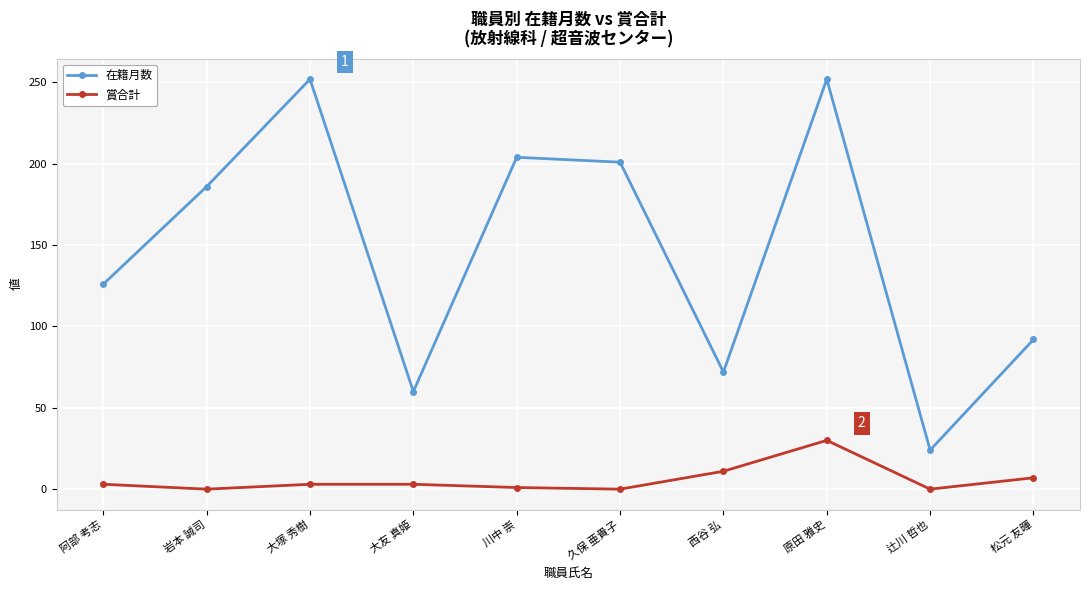

How many data points does each series have?

10